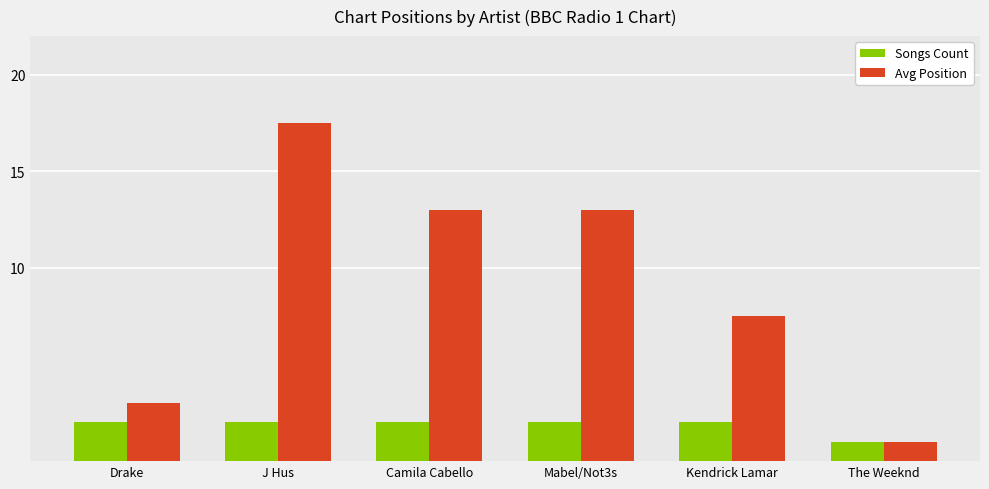

What is the total value across all series at Kendrick Lamar?

9.5